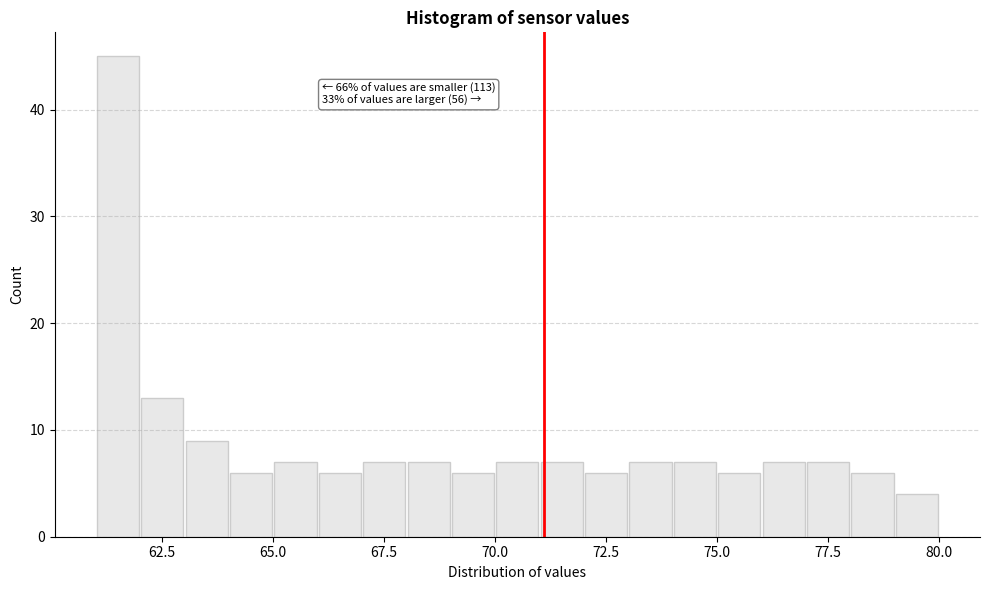

Read against the x-axis, roughly where is the centre of the tallest bar?

61.5